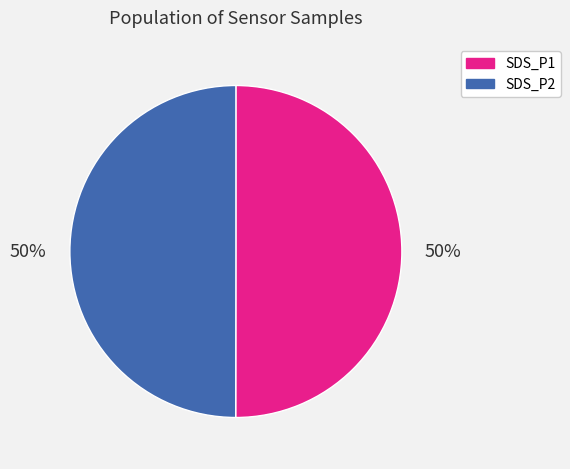

What is the ratio of the value at SDS_P1 to the value at SDS_P2?

1.0